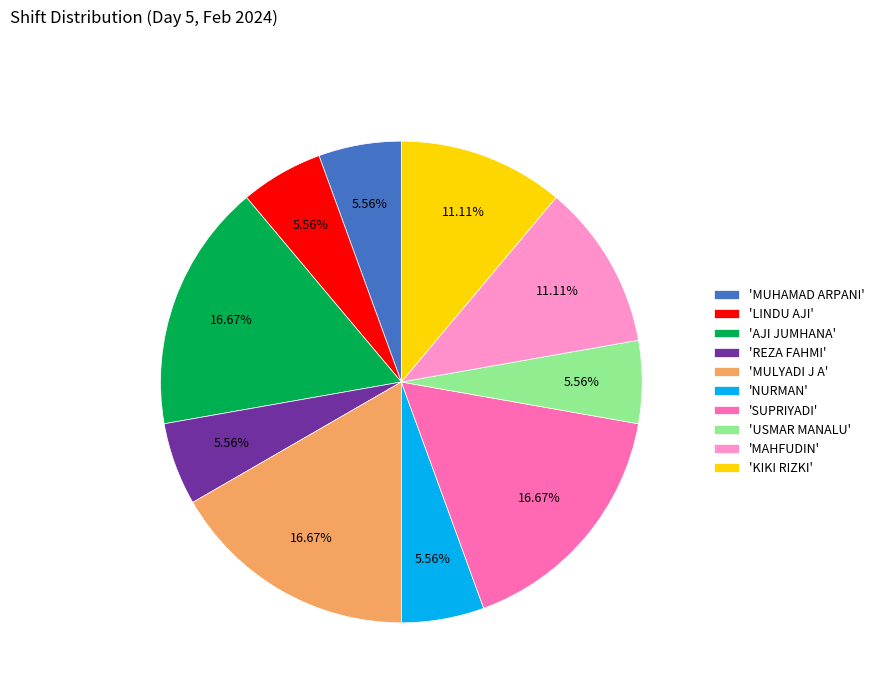

Is the sum of 'NURMAN' and 'MULYADI J A' greater than half?

No